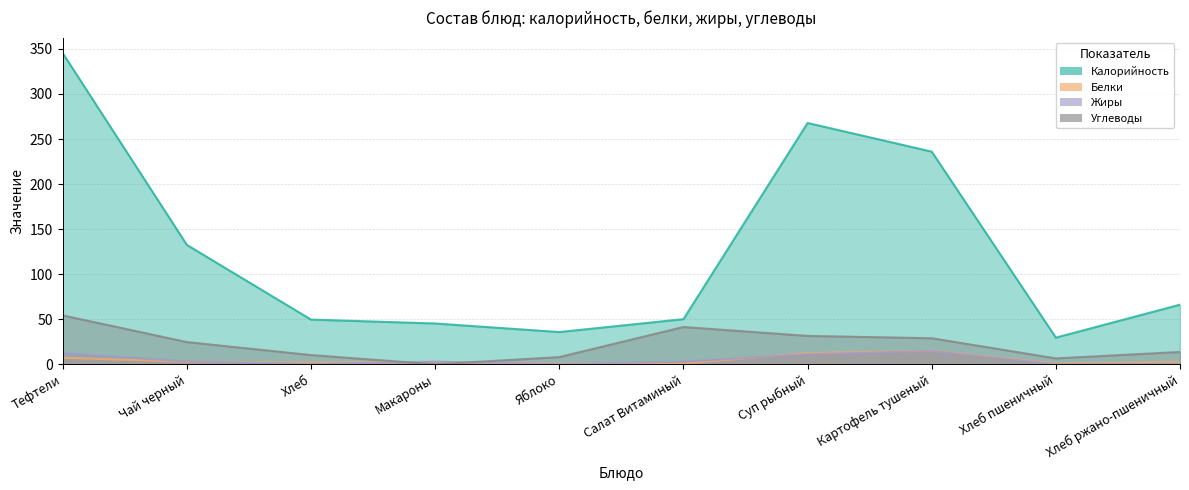

How many categories are shown in the chart?

10